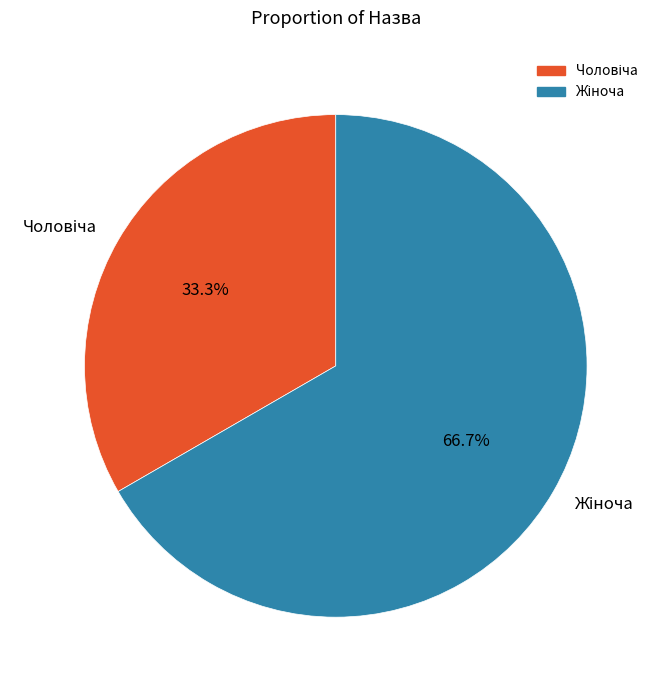

How many segments does this pie chart have?

2